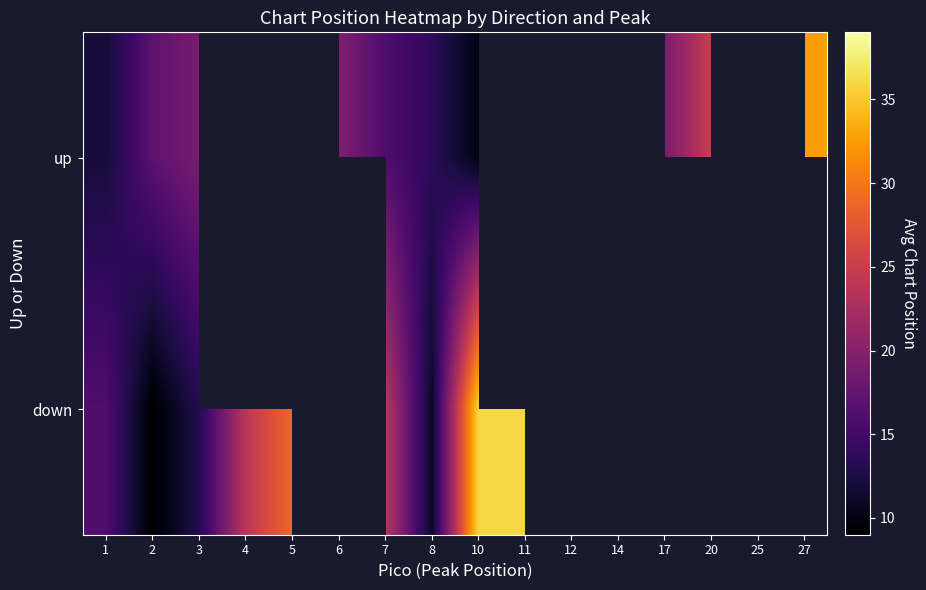

How many series are shown in this chart?

2